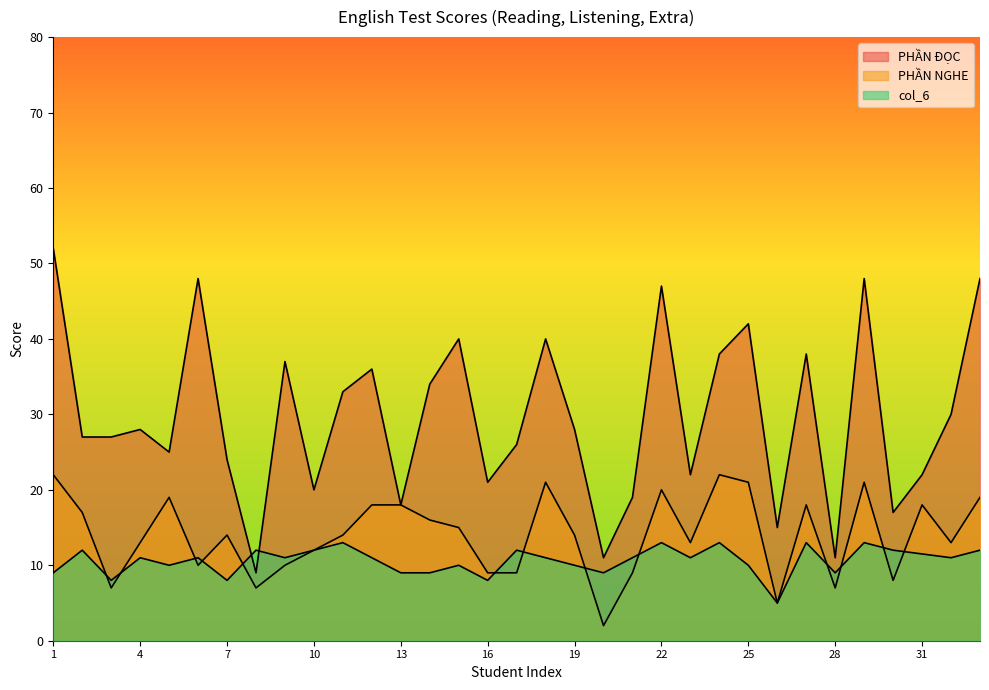

In PHẦN ĐỌC, how many points are lower than both neighbors (excluding endpoints)?

10